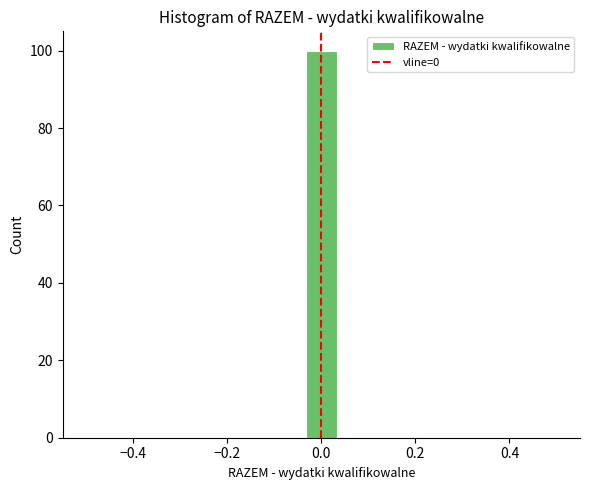

Around what value on the x-axis is the tallest bar? Give the approximate position of its centre, as read against the axis.

0.00